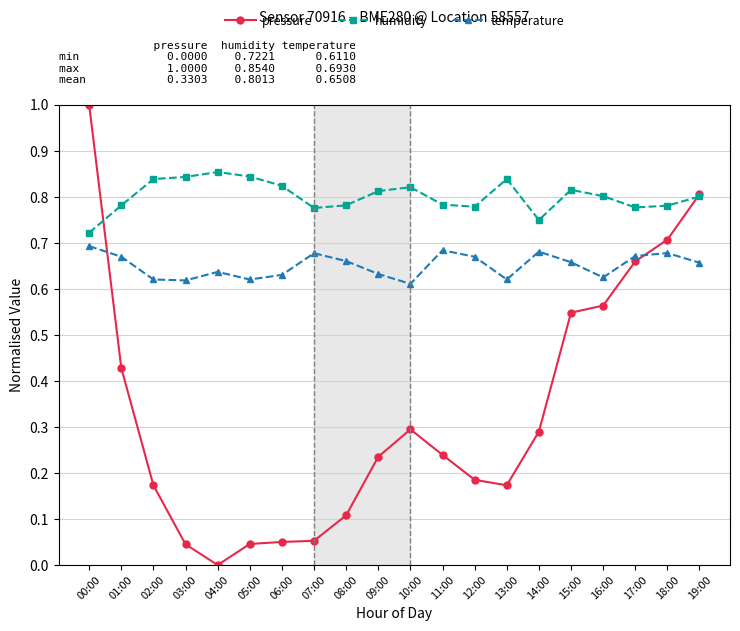

True or false: temperature has more than 1 points higher than both neighbors.

True